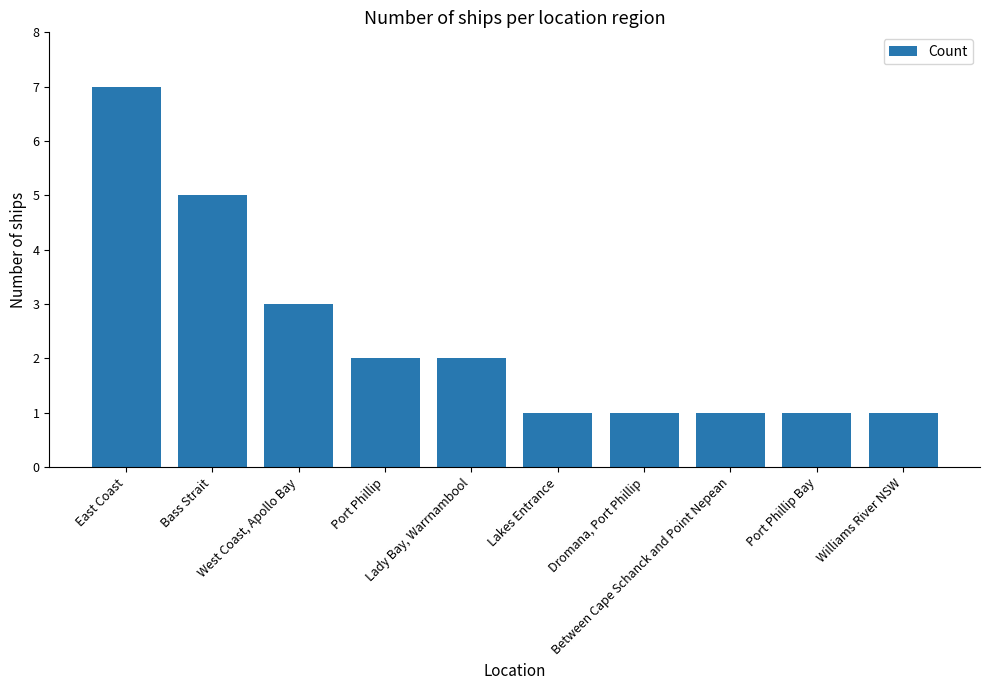

Reading left to right, list all the values displayed in this chart.

East Coast=7	Bass Strait=5	West Coast, Apollo Bay=3	Port Phillip=2	Lady Bay, Warrnambool=2	Lakes Entrance=1	Dromana, Port Phillip=1	Between Cape Schanck and Point Nepean=1	Port Phillip Bay=1	Williams River NSW=1